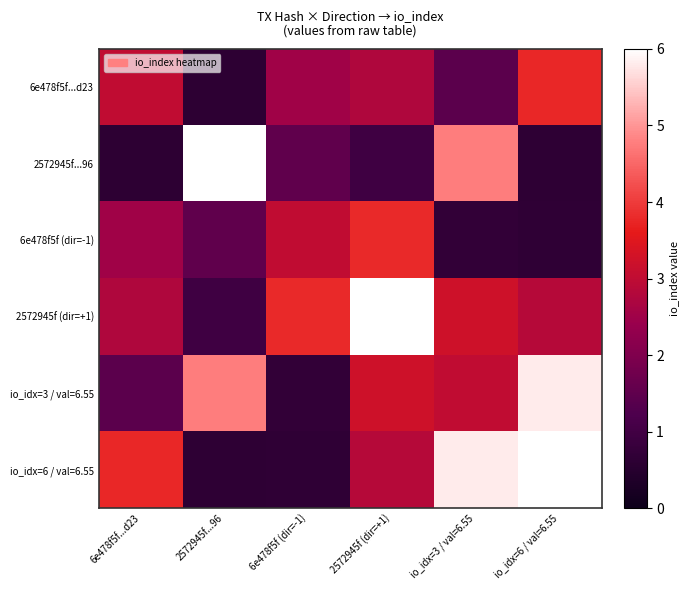

What is the smallest value displayed?

0.6